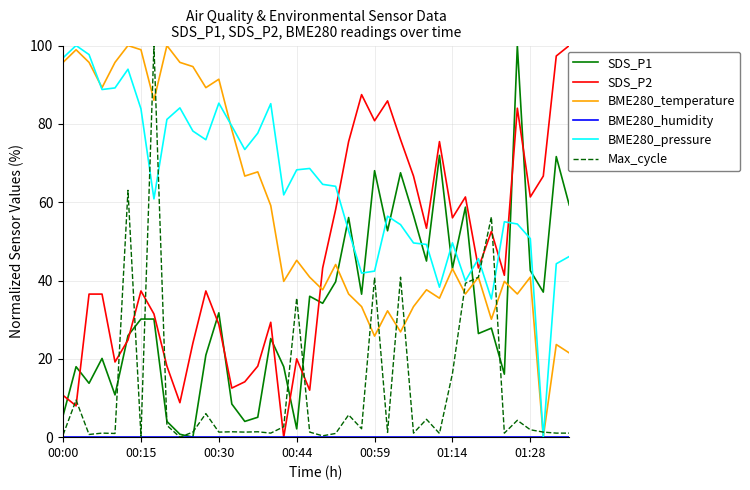

Count the number of categories in the chart.

40